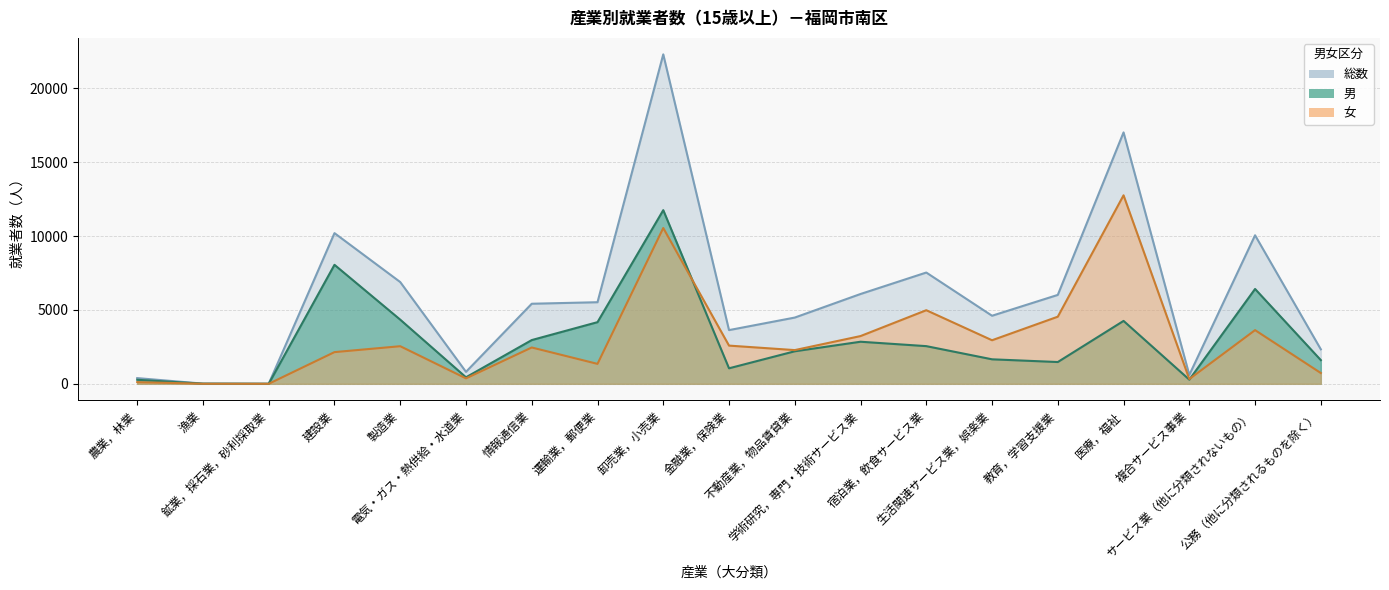

Reading left to right, extract all data points from this chart.

総数: 387	13	4	10204	6890	810	5422	5525	22308	3637	4486	6082	7535	4609	6020	17023	602	10058	2335
男: 273	10	3	8058	4344	441	2962	4175	11759	1050	2203	2849	2551	1659	1475	4259	282	6423	1605
女: 114	3	1	2146	2546	369	2460	1350	10549	2587	2283	3233	4984	2950	4545	12764	320	3635	730